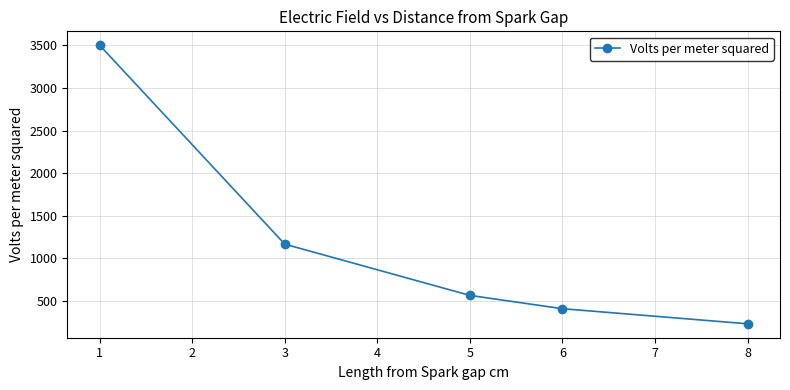

What is the value of the 5th point from the left?

233